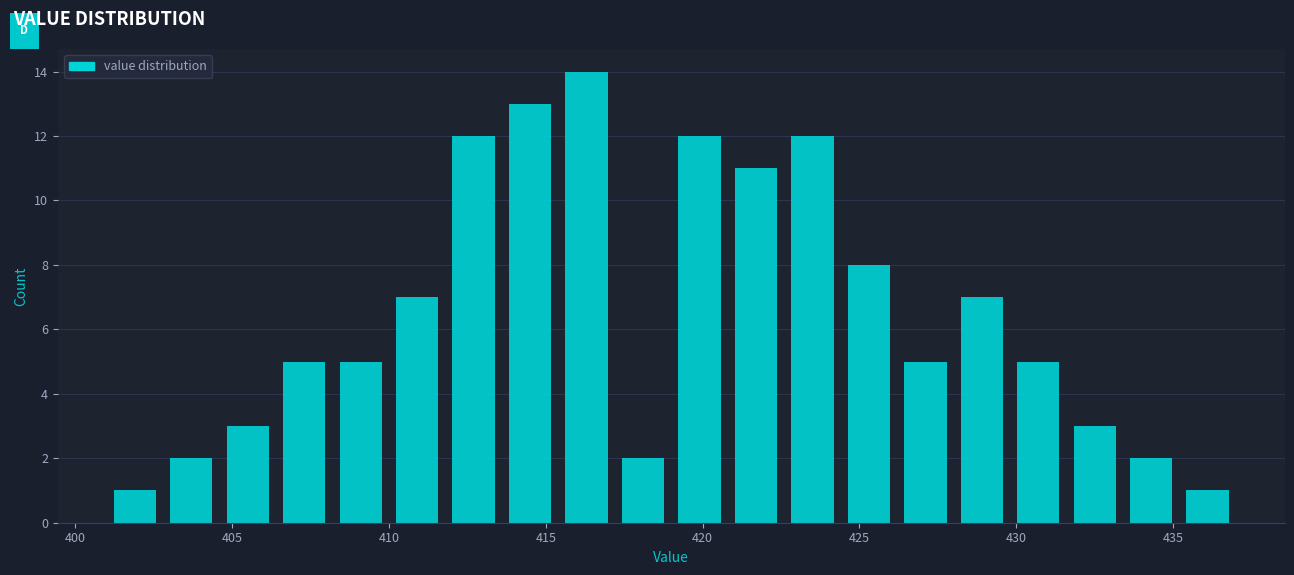

Around what value on the x-axis is the tallest bar? Give the approximate position of its centre, as read against the axis.

416.5